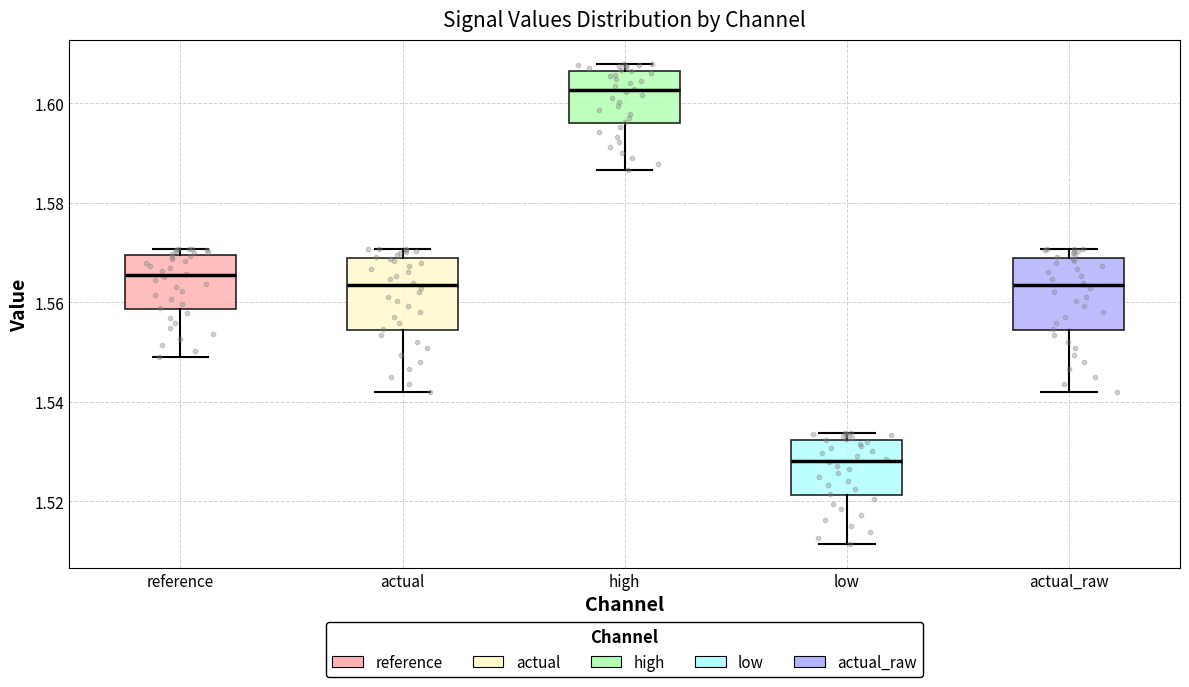

Where does the lower whisker of the box for low end on the y-axis? The values are not printed on the chart, so give them approximately, as read against the axis.

1.512